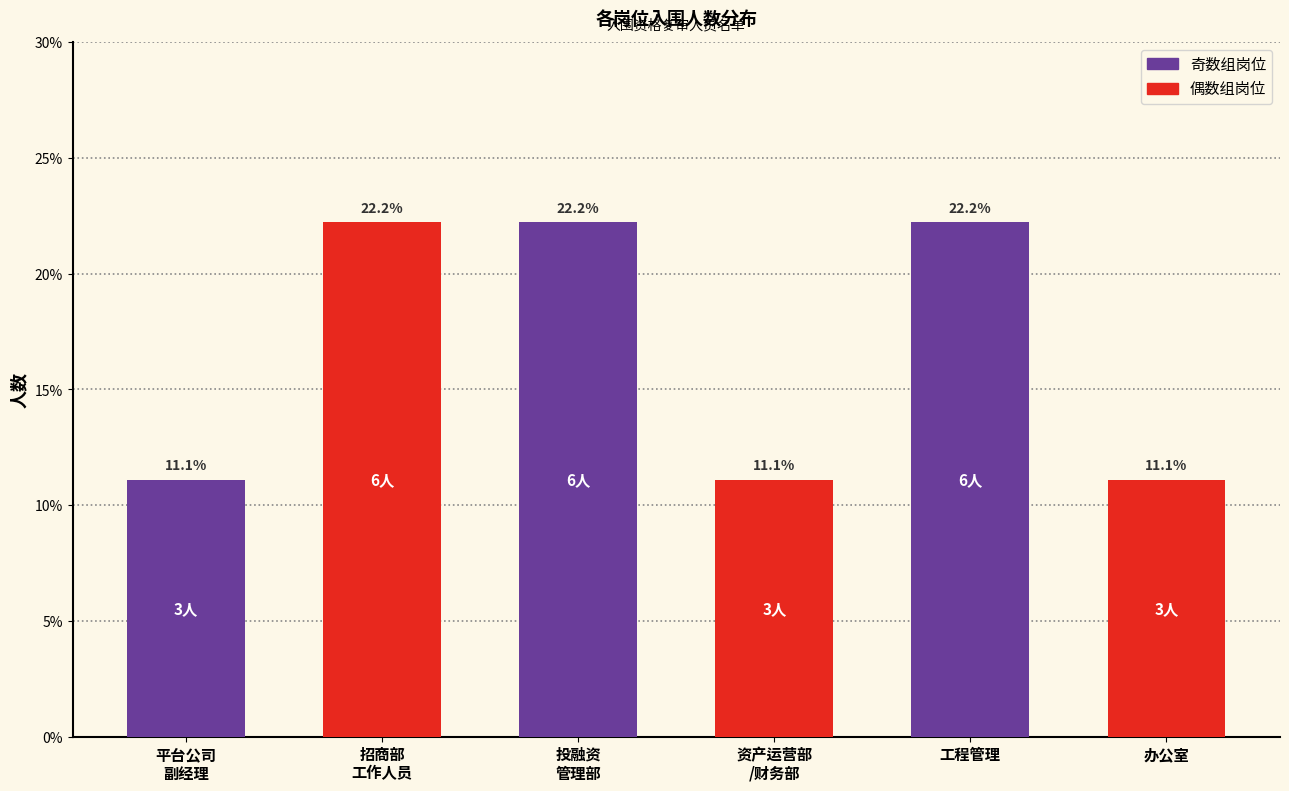

Reading left to right, transcribe all the data shown in this chart.

11.1	22.2	22.2	11.1	22.2	11.1